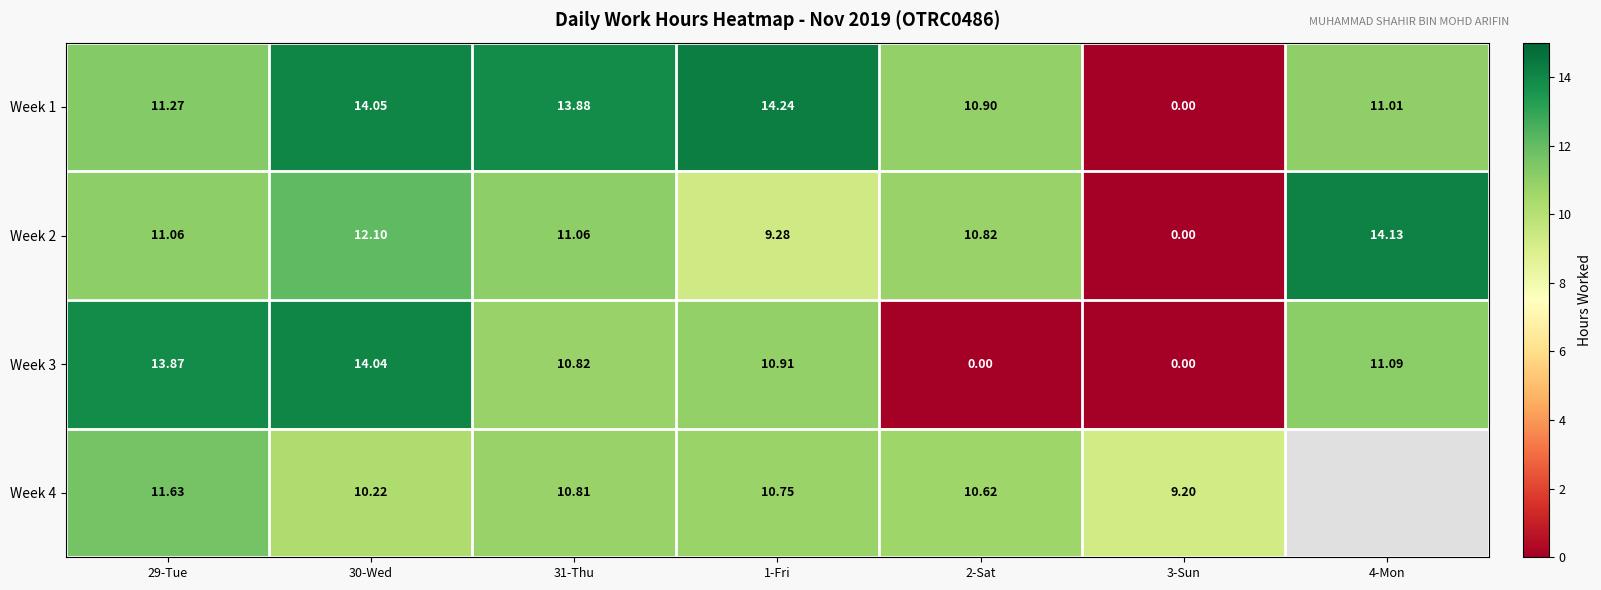

How many positive values does the Week 3 series have?

5